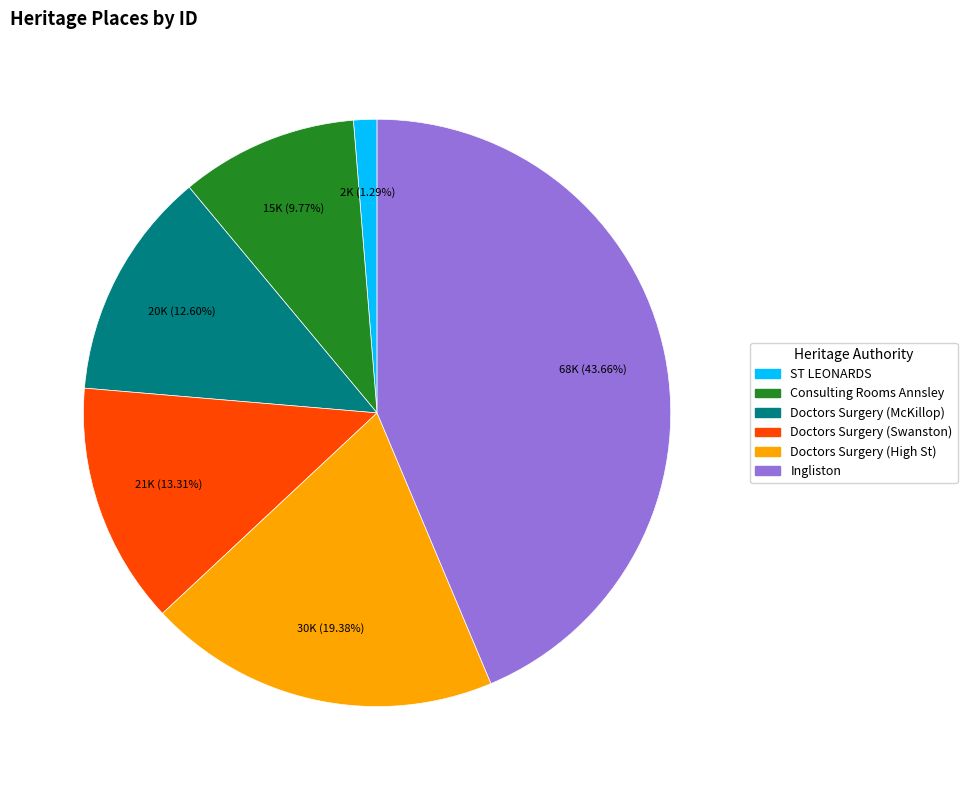

To the nearest percent, what portion does ST LEONARDS represent?

1%